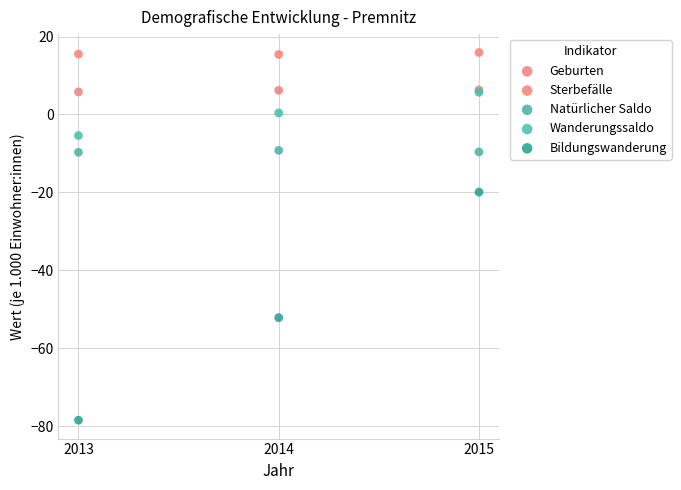

Across all series, what Y value is closest to -31?

-19.9